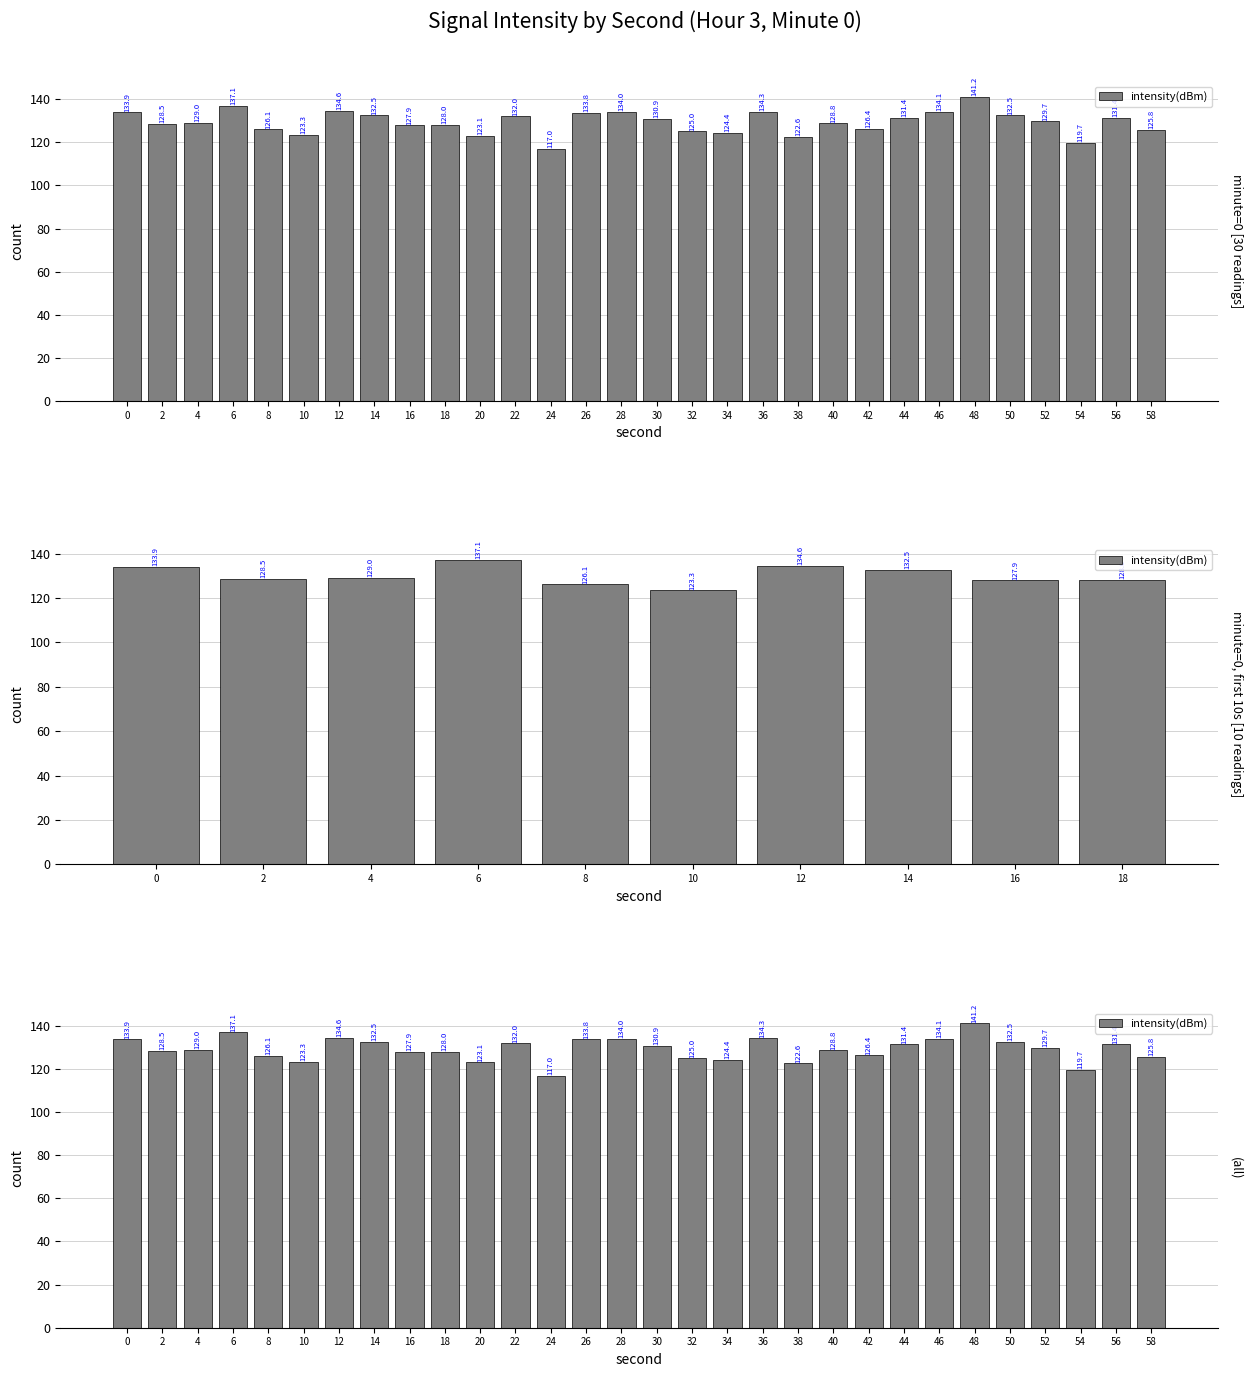

The chart shows a value of 128.0 at 18. True or false?

True